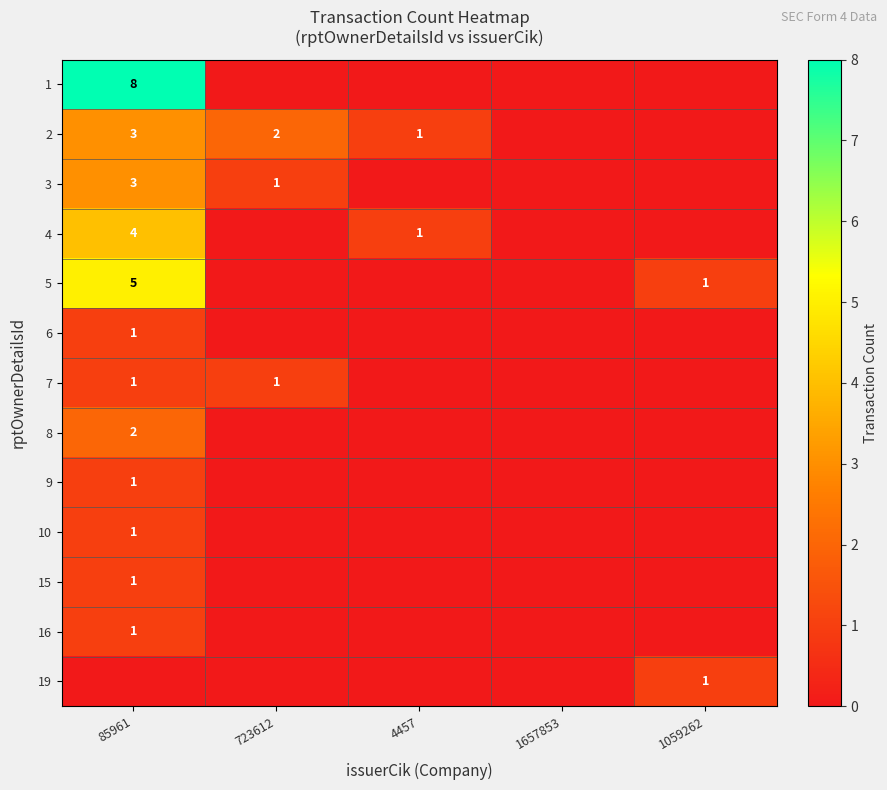

Is it true that 6 equals 0 at 4457?

True